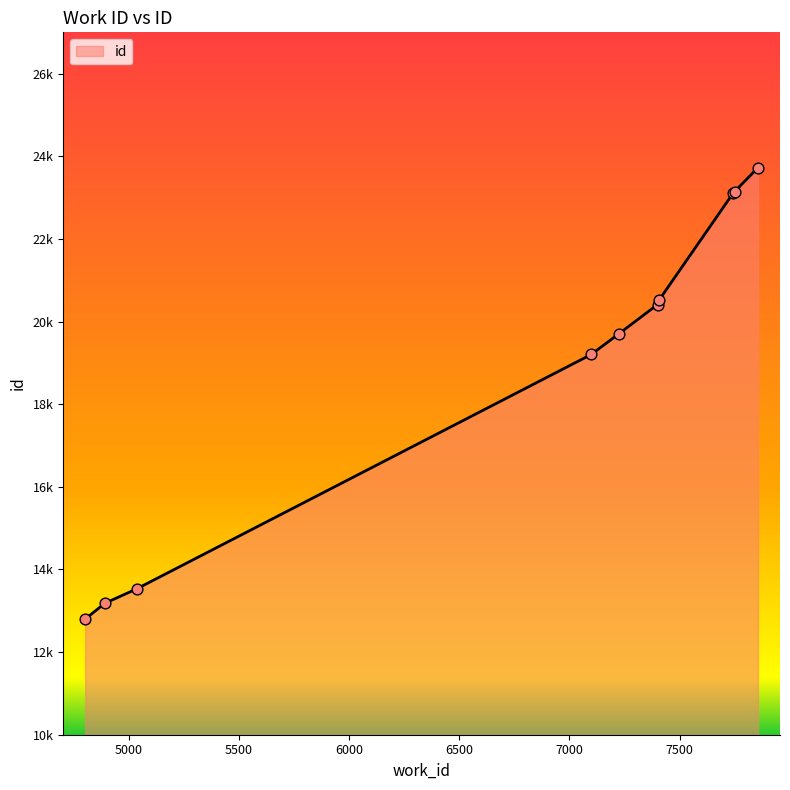

Is this an area chart (filled region under the line)?

Yes